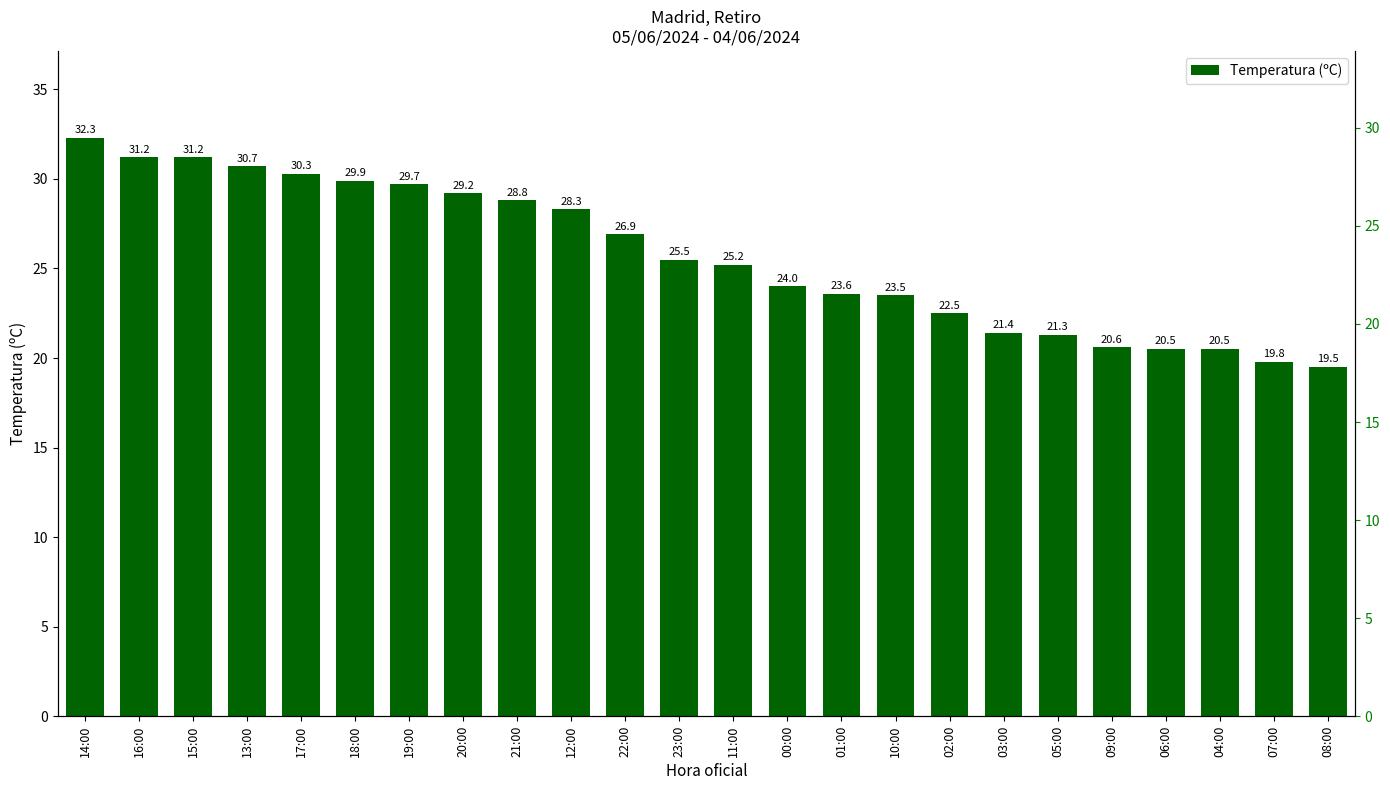

Which has a higher value, 02:00 or 12:00?

12:00